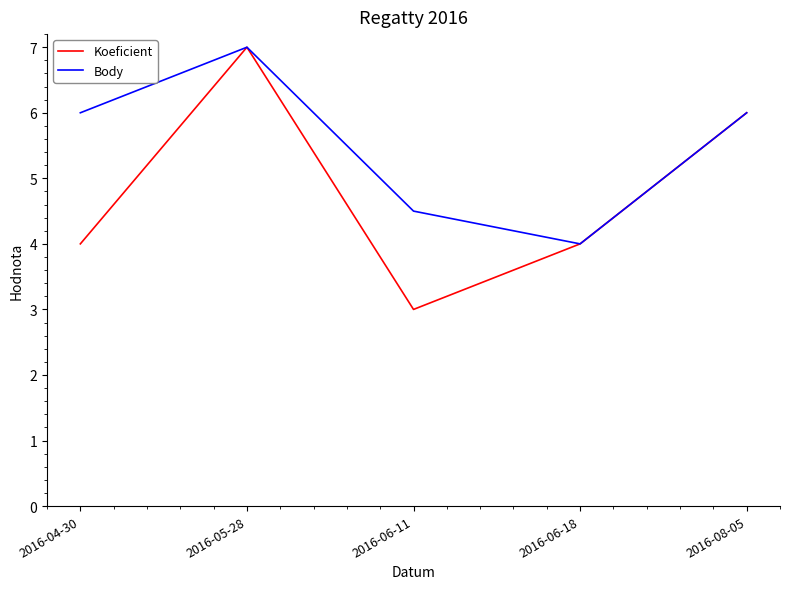

What is the minimum value shown in the chart?

3.0